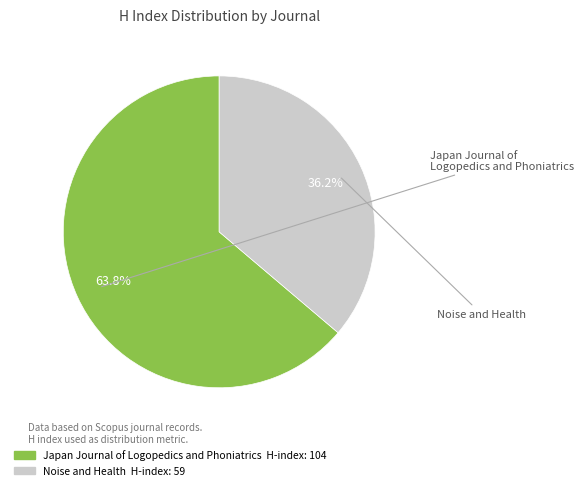

What is the ratio of the value at Japan Journal of Logopedics and Phoniatrics to the value at Noise and Health?

1.8